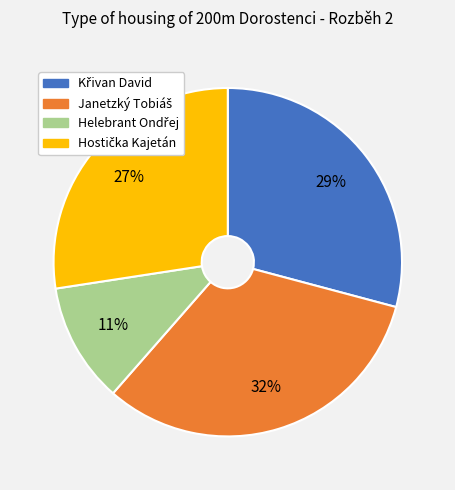

To the nearest percent, what is the difference between the largest and smallest slice percentages?

21%